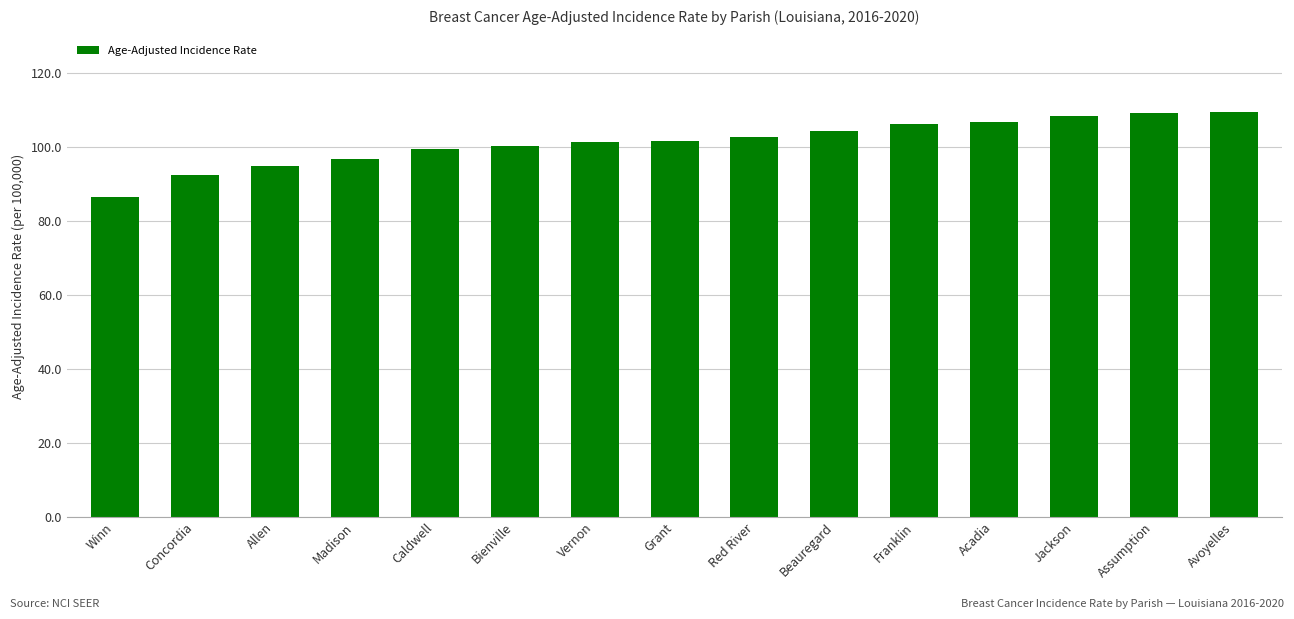

True or false: the data shows 125.6 at Winn.

False